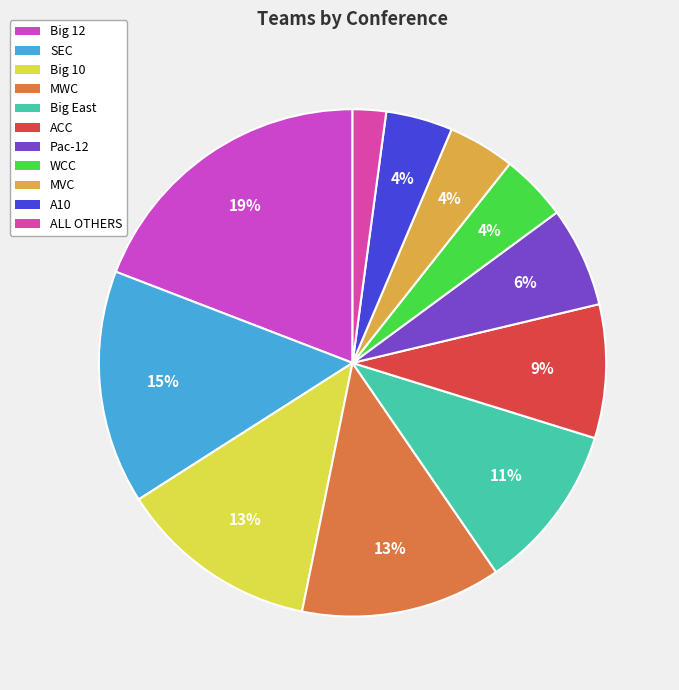

True or false: ALL OTHERS accounts for 2% of the total.

True